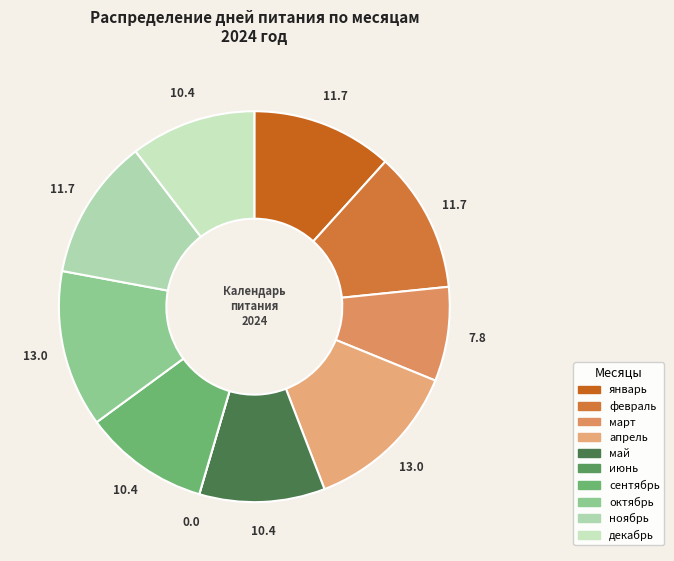

True or false: апрель accounts for 20% of the total.

False